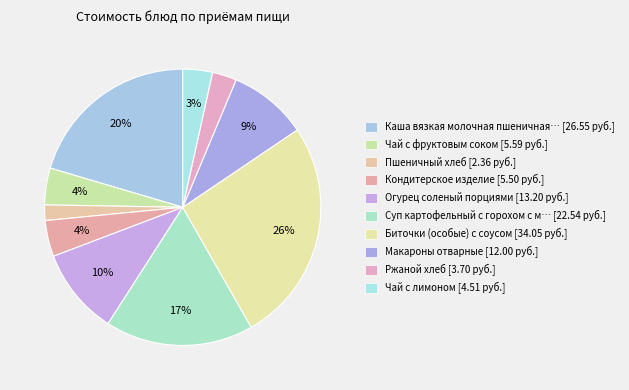

How many slices are in this pie chart?

10